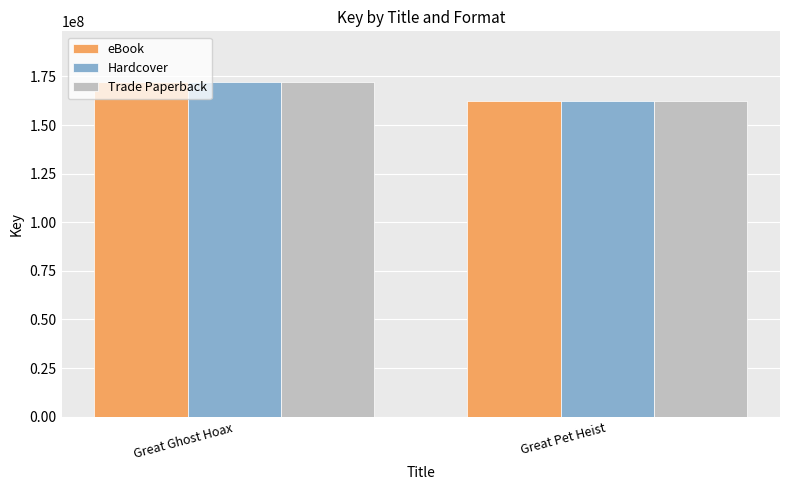

The eBook series shows 91779089 at Great Ghost Hoax. True or false?

False